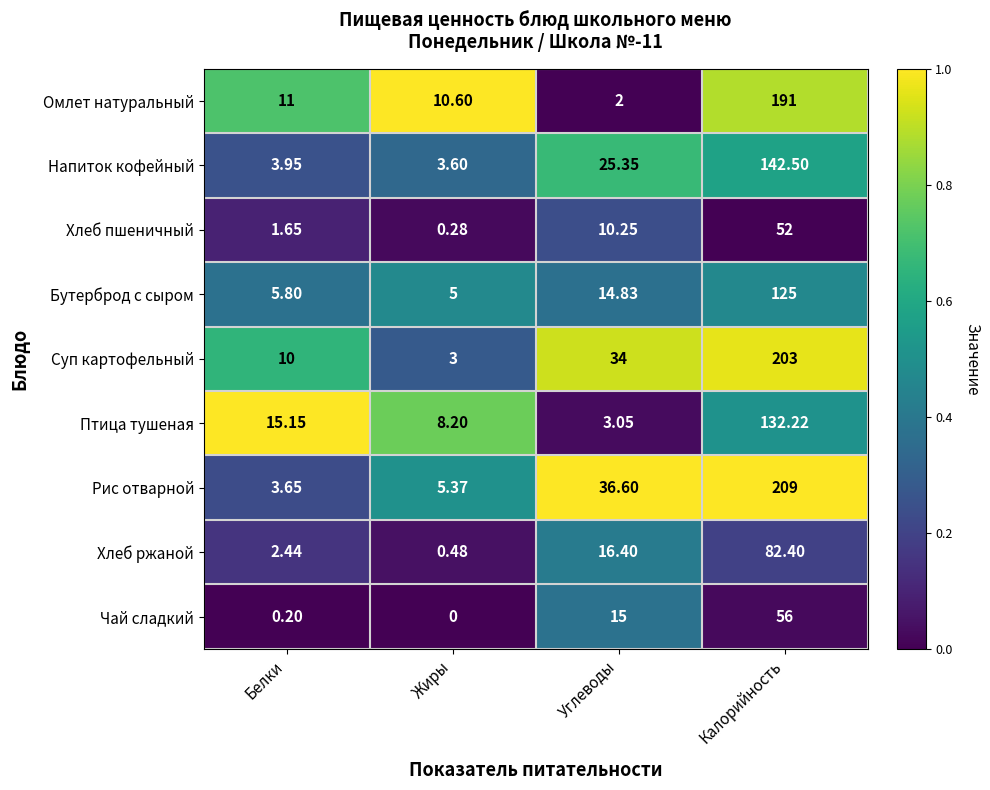

Which category has the lowest value in the Рис отварной series?

Белки